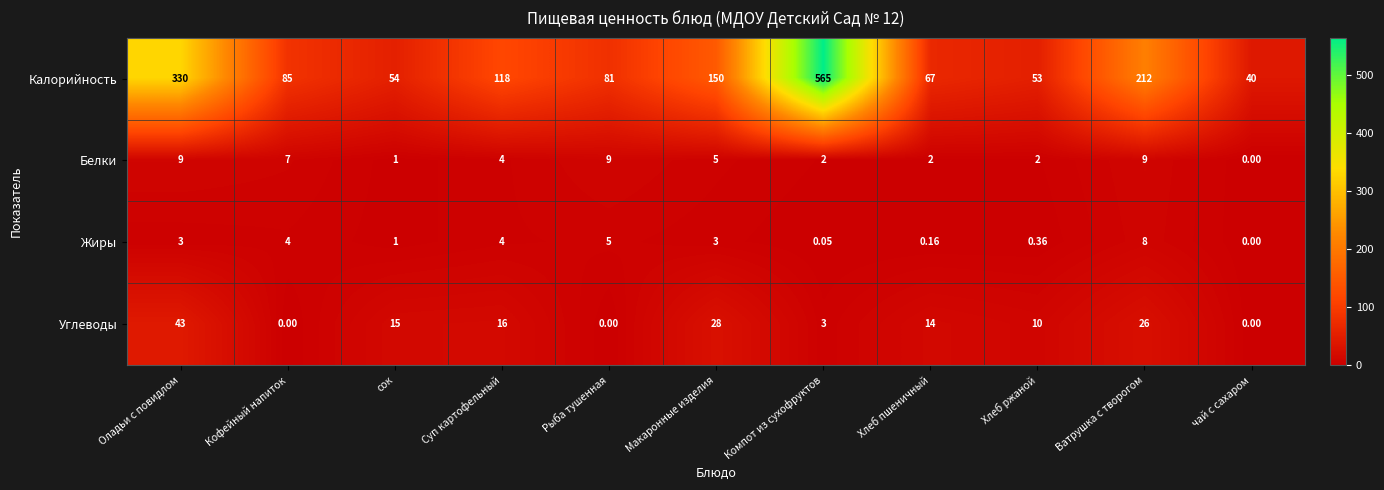

Which category has the lowest value in the Жиры series?

чай с сахаром